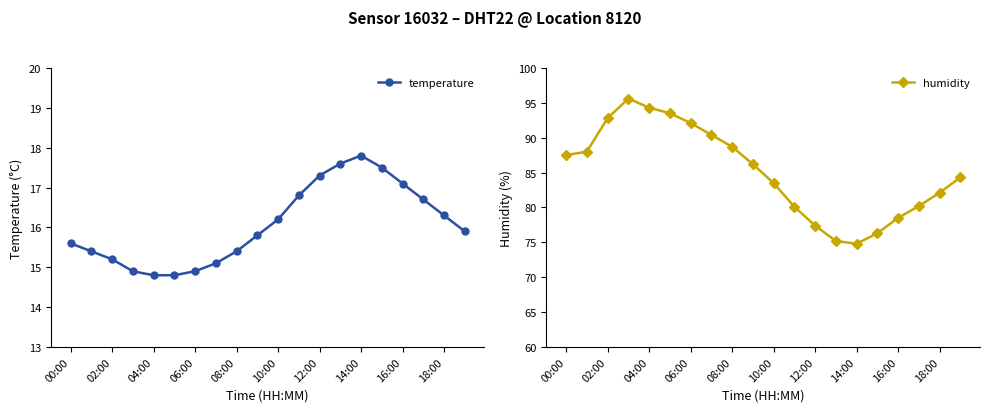

True or false: temperature has more than 2 points higher than both neighbors.

False